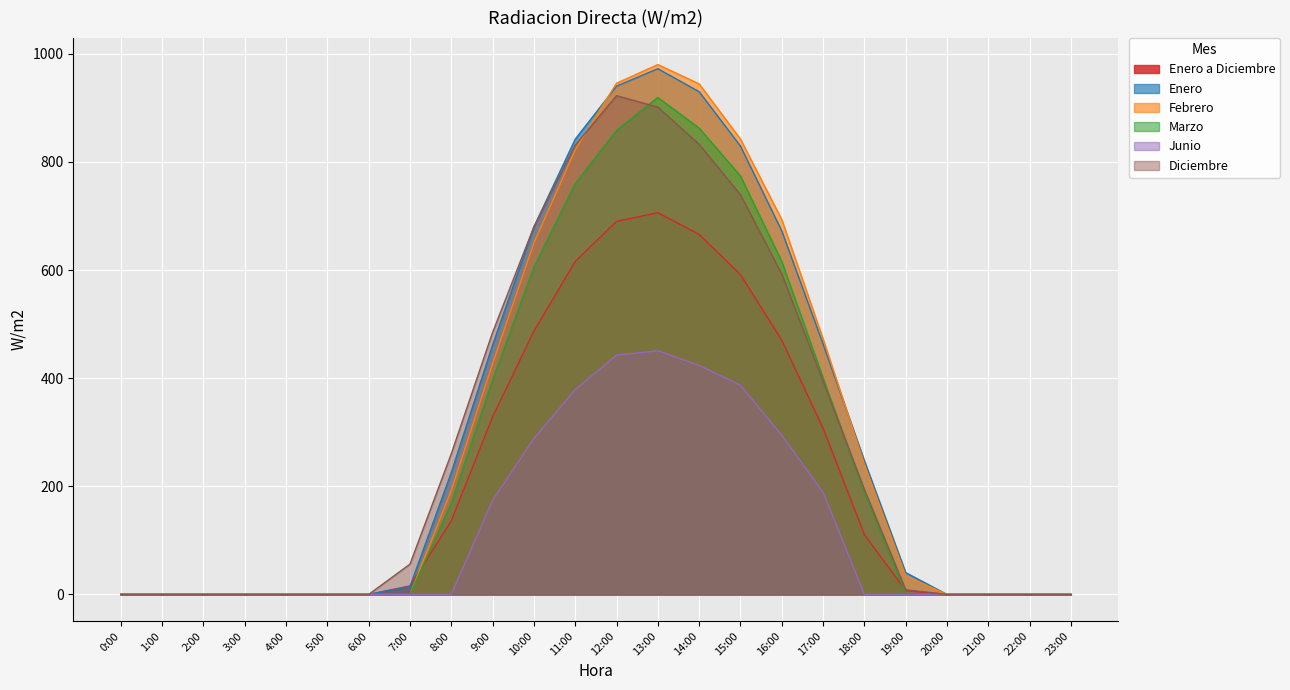

What is the sum of all Enero a Diciembre values?

5131.8